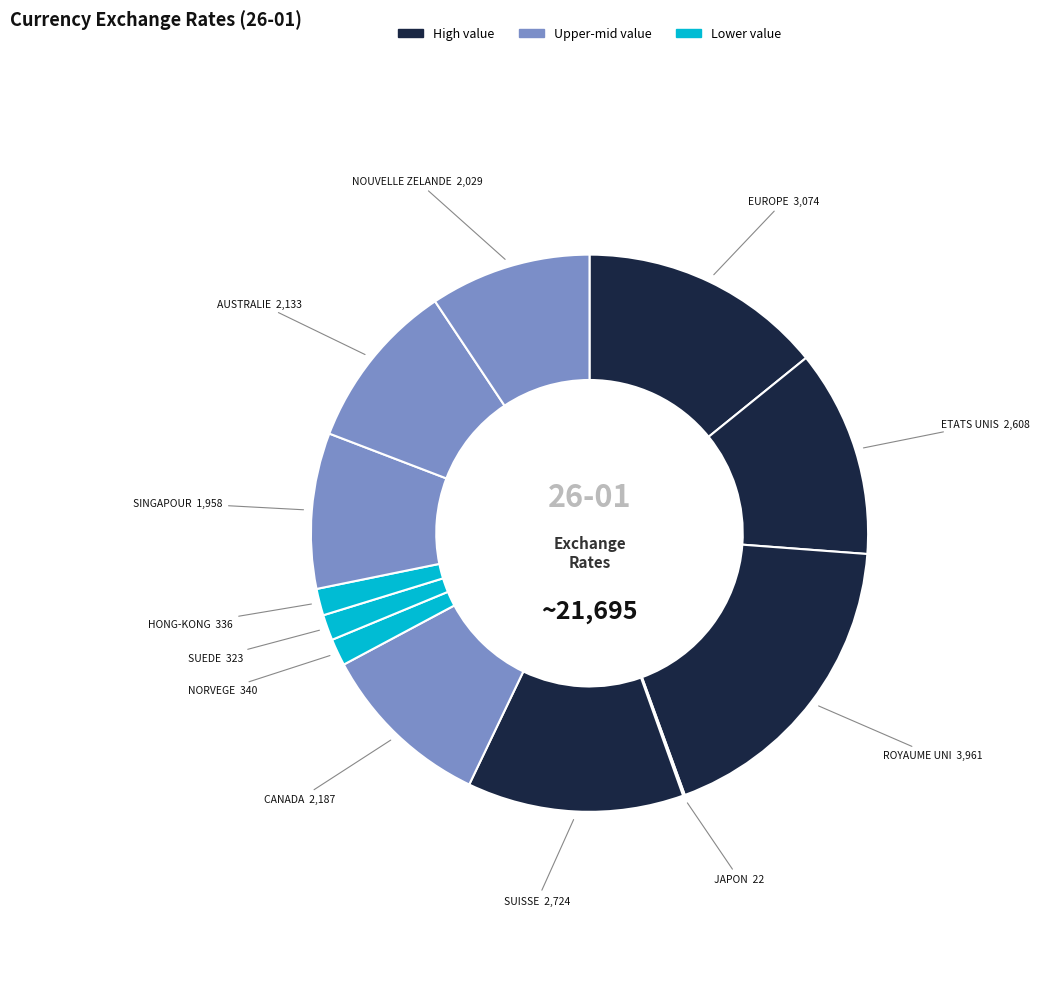

How many slices are in this pie chart?

12